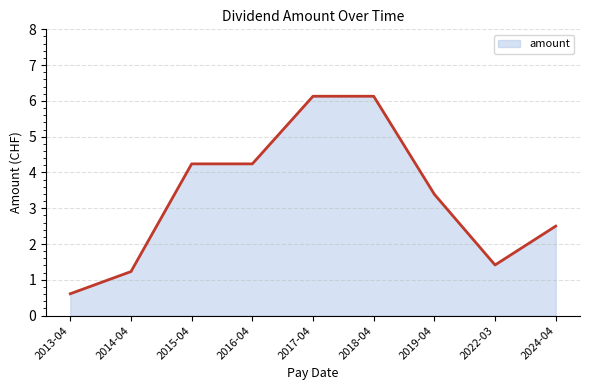

The chart shows a value of 10.2 at 2018-04. True or false?

False